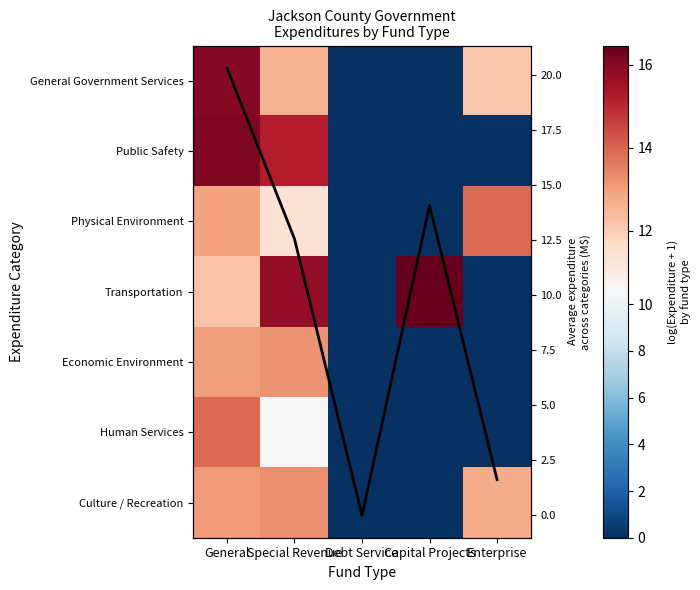

Which category has the lowest value across all series?

Debt Service